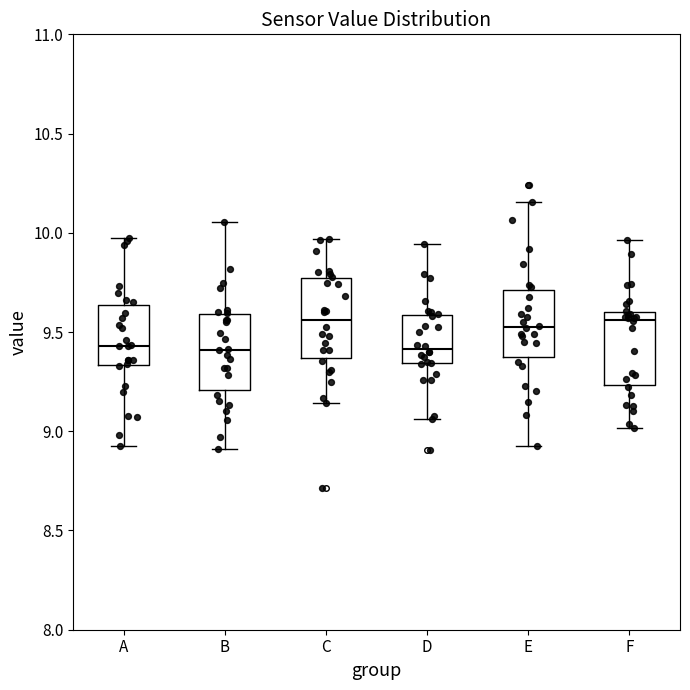

Where is the lower edge of the box for C on the y-axis? The values are not printed on the chart, so give them approximately, as read against the axis.

9.35